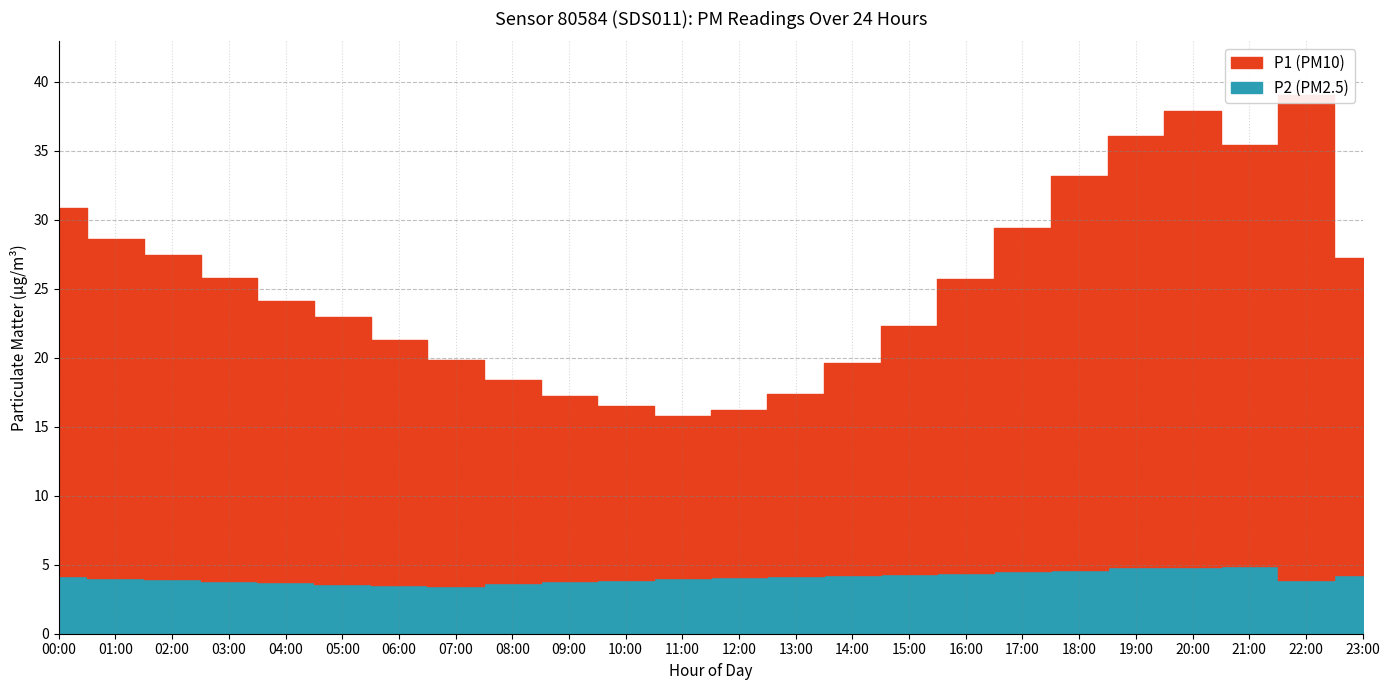

What is the value of the P1 point at the 1st from the left?

30.9